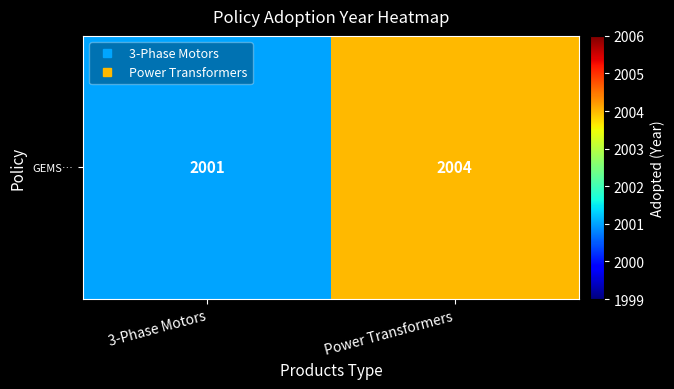

List the labels in order of value, largest first.

Power Transformers, 3-Phase Motors